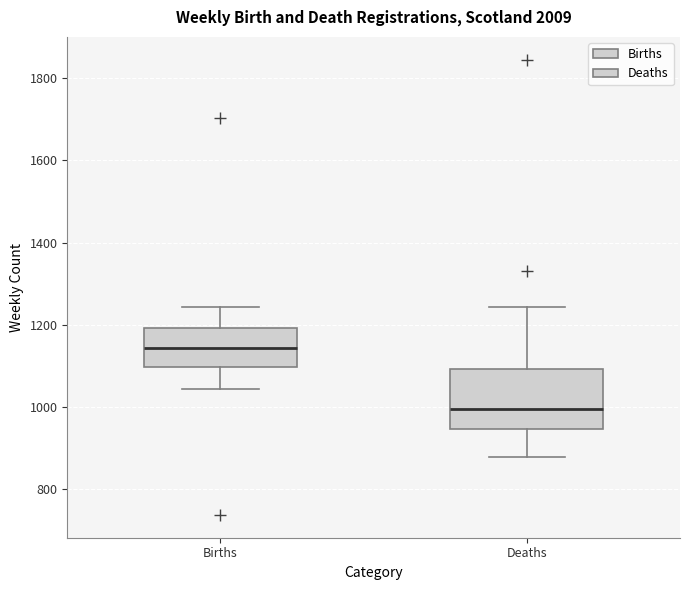

Reading left to right, transcribe this box plot: for each box, give where its median line is, the range the box spans, and where its two whiskers end, as read against the y-axis. The values are not printed on the chart, so give them approximately, as read against the axis.

Births: median 1140, box 1100 to 1200, whiskers 1040 to 1240
Deaths: median 1000, box 940 to 1100, whiskers 880 to 1240